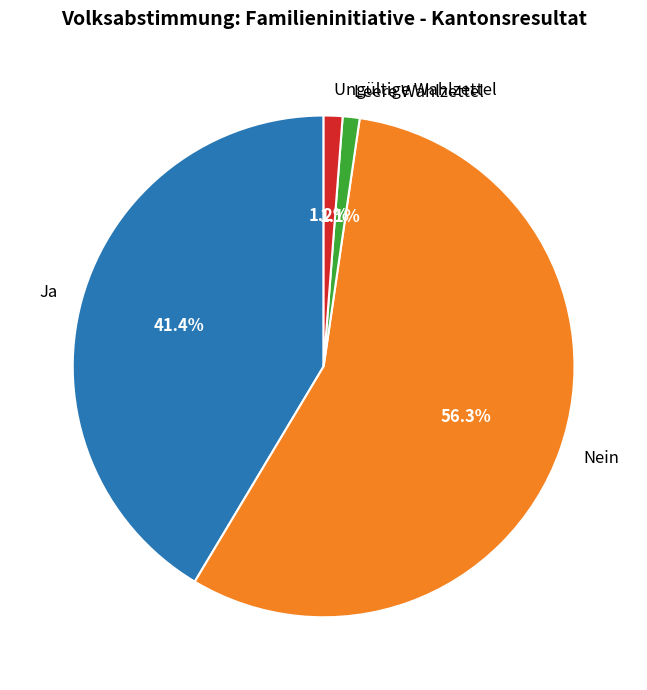

Does any single category account for the majority?

Yes